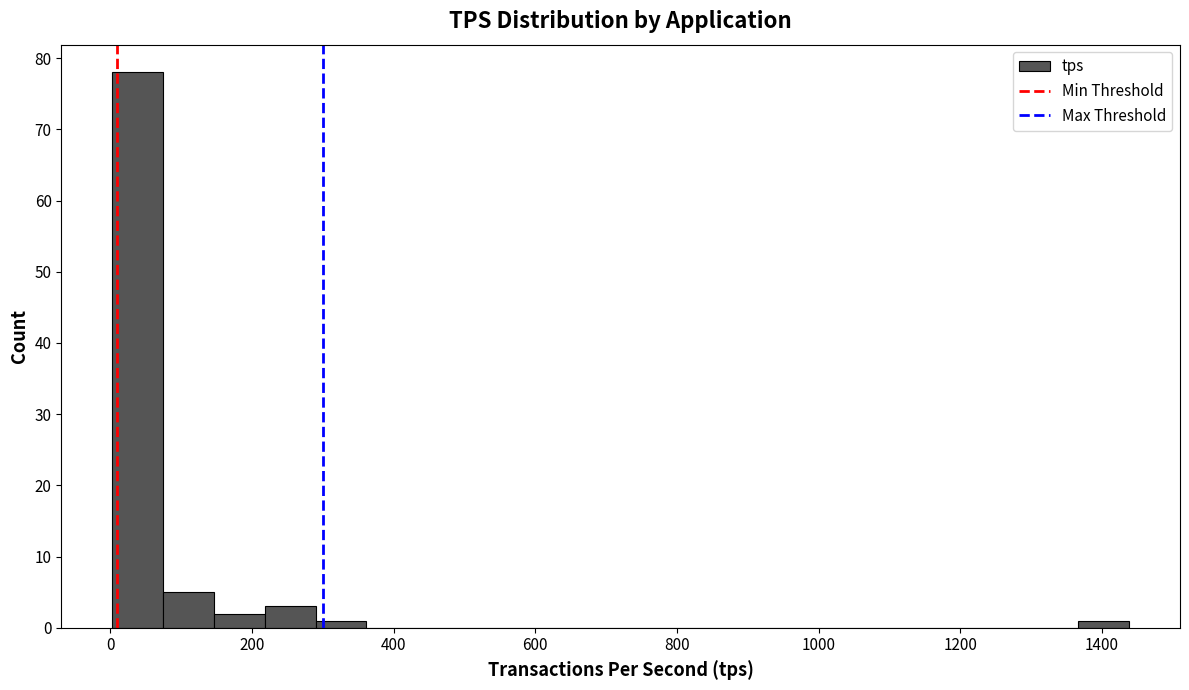

Read against the x-axis, roughly where is the centre of the tallest bar?

40